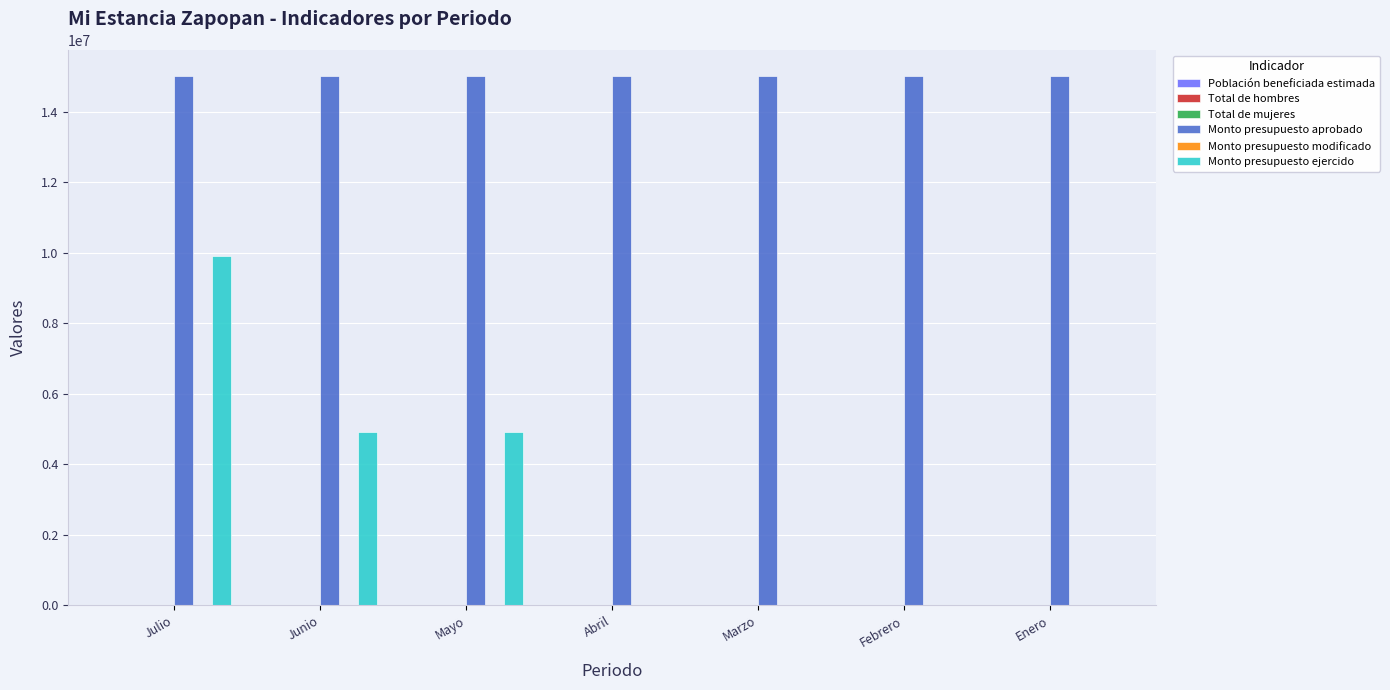

What is the greatest value displayed?

15000000